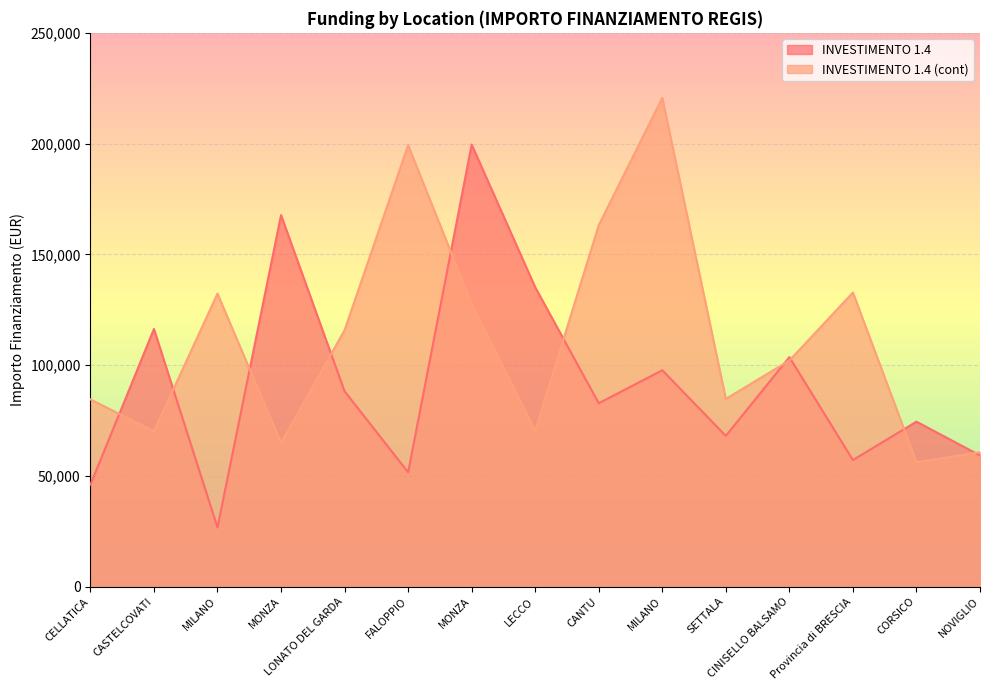

List the series in order of their peak value, lowest first.

INVESTIMENTO 1.4, INVESTIMENTO 1.4 (cont)